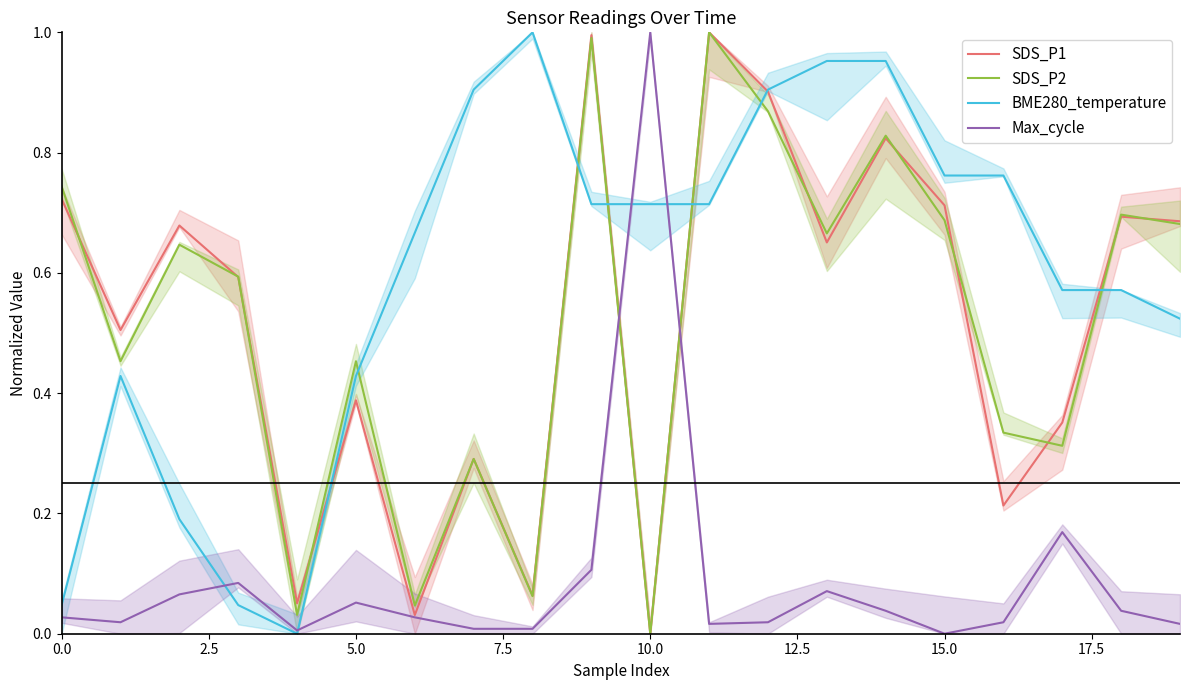

What is the sum of the BME280_temperature values at 19 and 15?

1.3